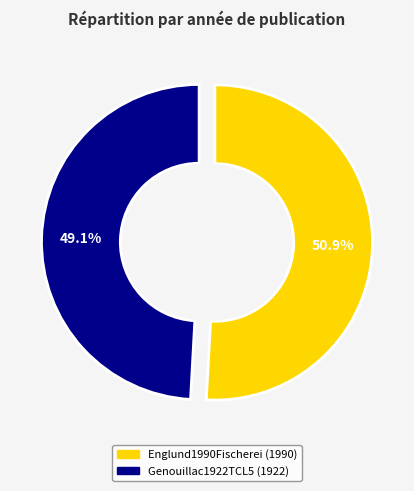

Which category has the smallest portion of the pie?

Genouillac1922TCL5